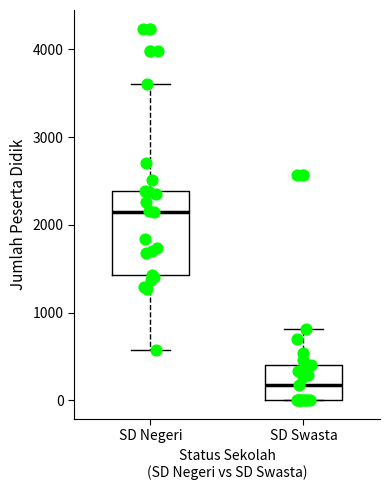

Reading left to right, transcribe this box plot: for each box, give where its median line is, the range the box spans, and where its two whiskers end, as read against the y-axis. The values are not printed on the chart, so give them approximately, as read against the axis.

SD Negeri: median 2100, box 1400 to 2400, whiskers 600 to 3600
SD Swasta: median 200, box 0 to 400, whiskers 0 to 800